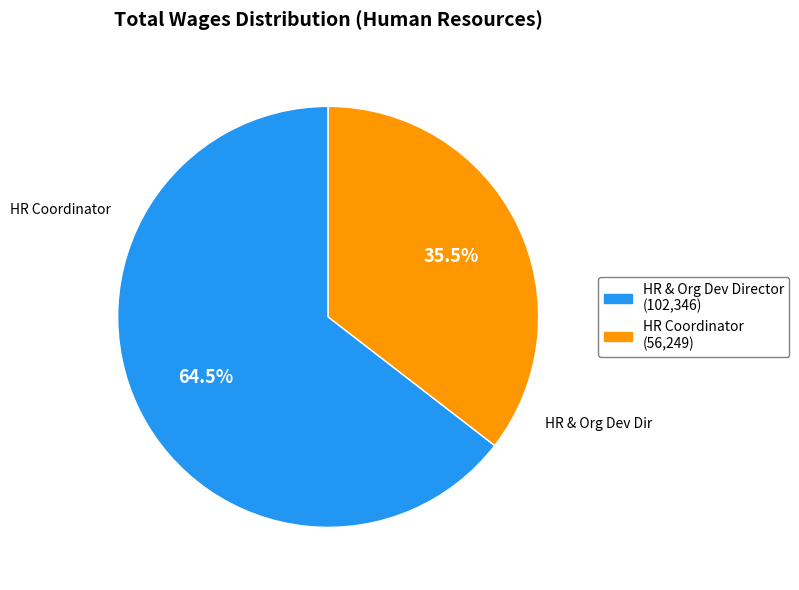

Count the number of slices in the pie.

2